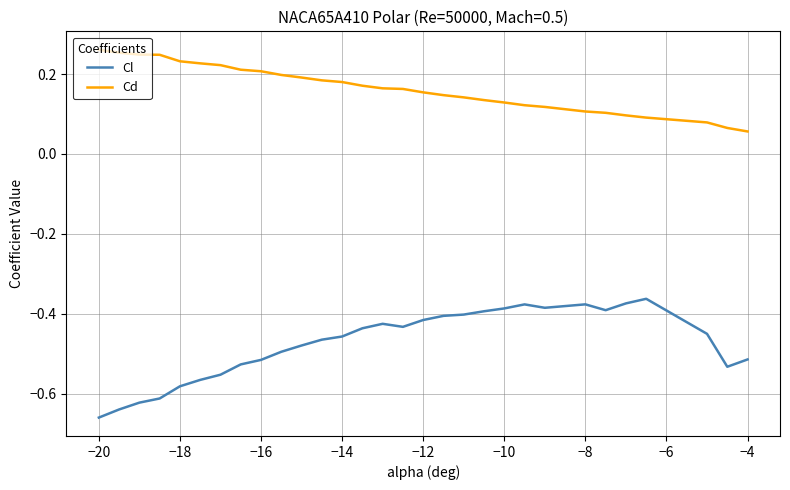

Rank the series by their average value, from highest to lowest.

Cd, Cl